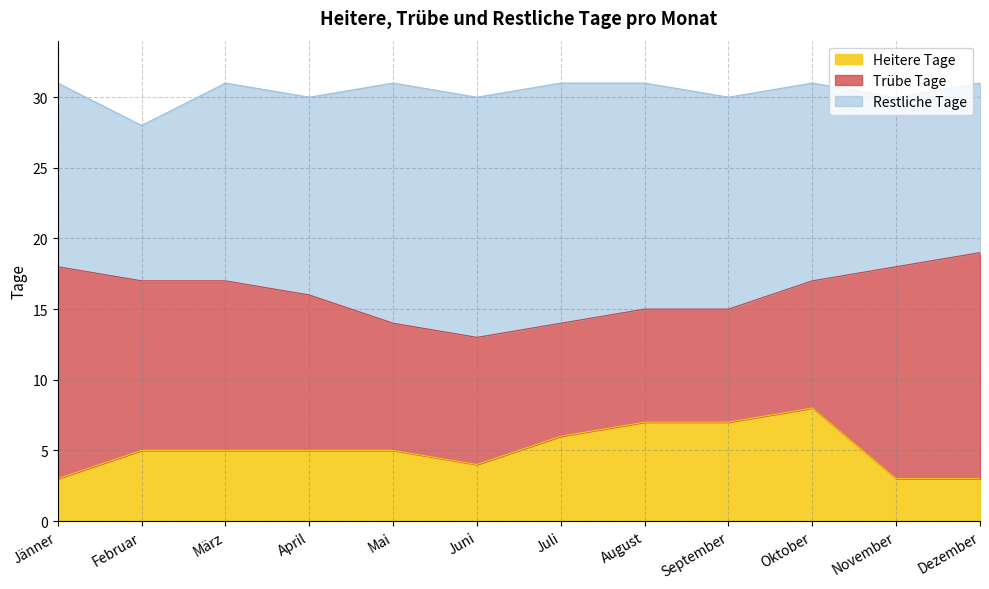

Does the chart display data point markers on the line(s)?

No